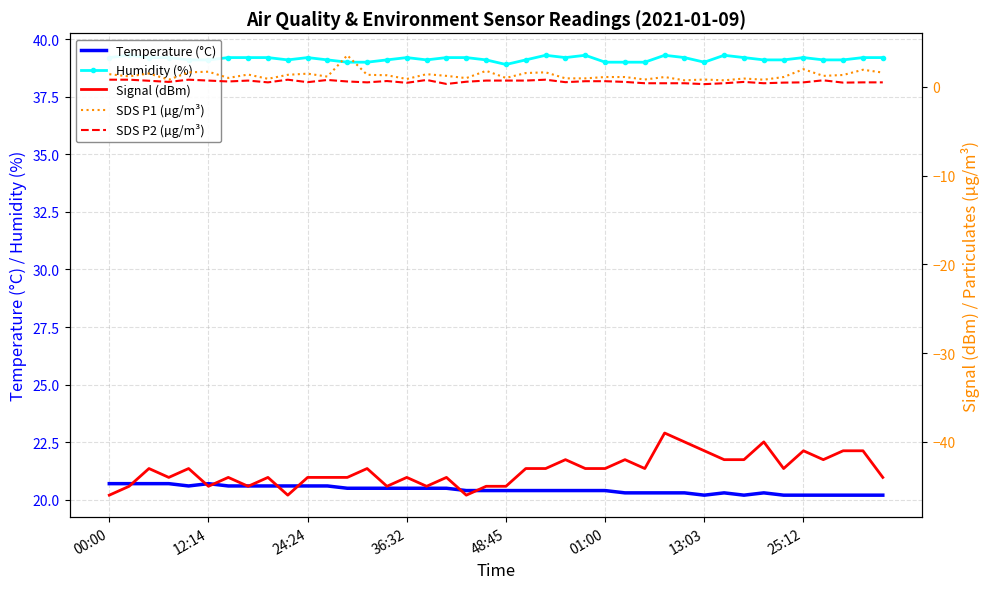

What is the maximum value for Temperature (°C)?

20.7